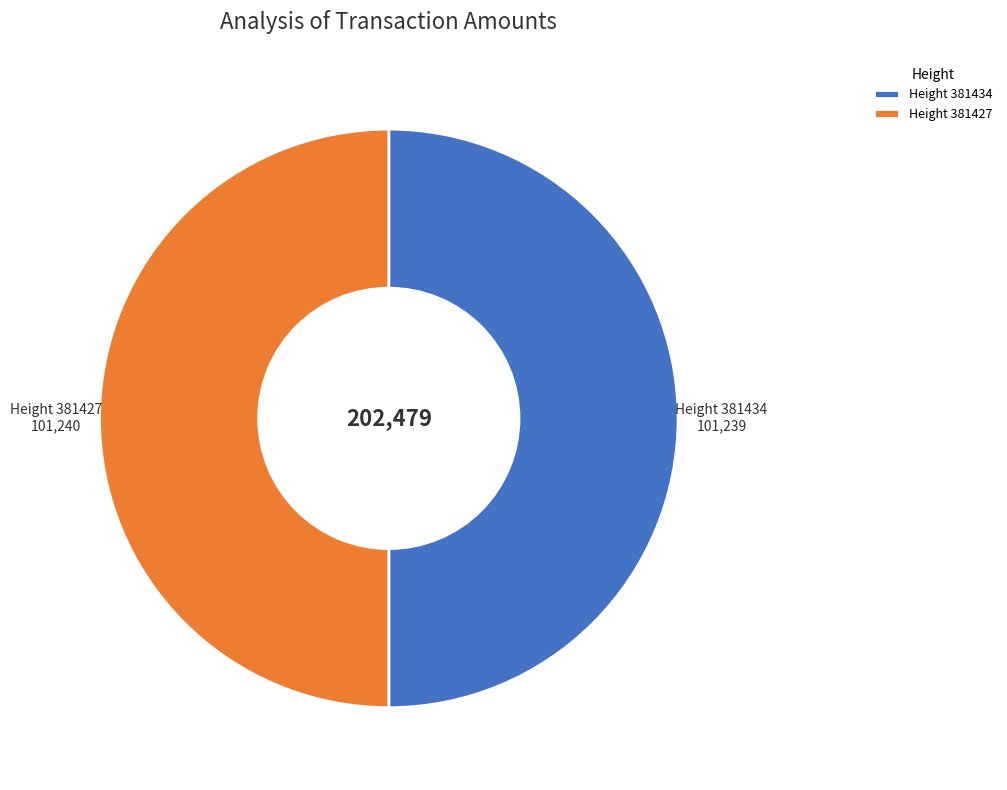

The Height 381427 slice represents 43% of the pie. True or false?

False